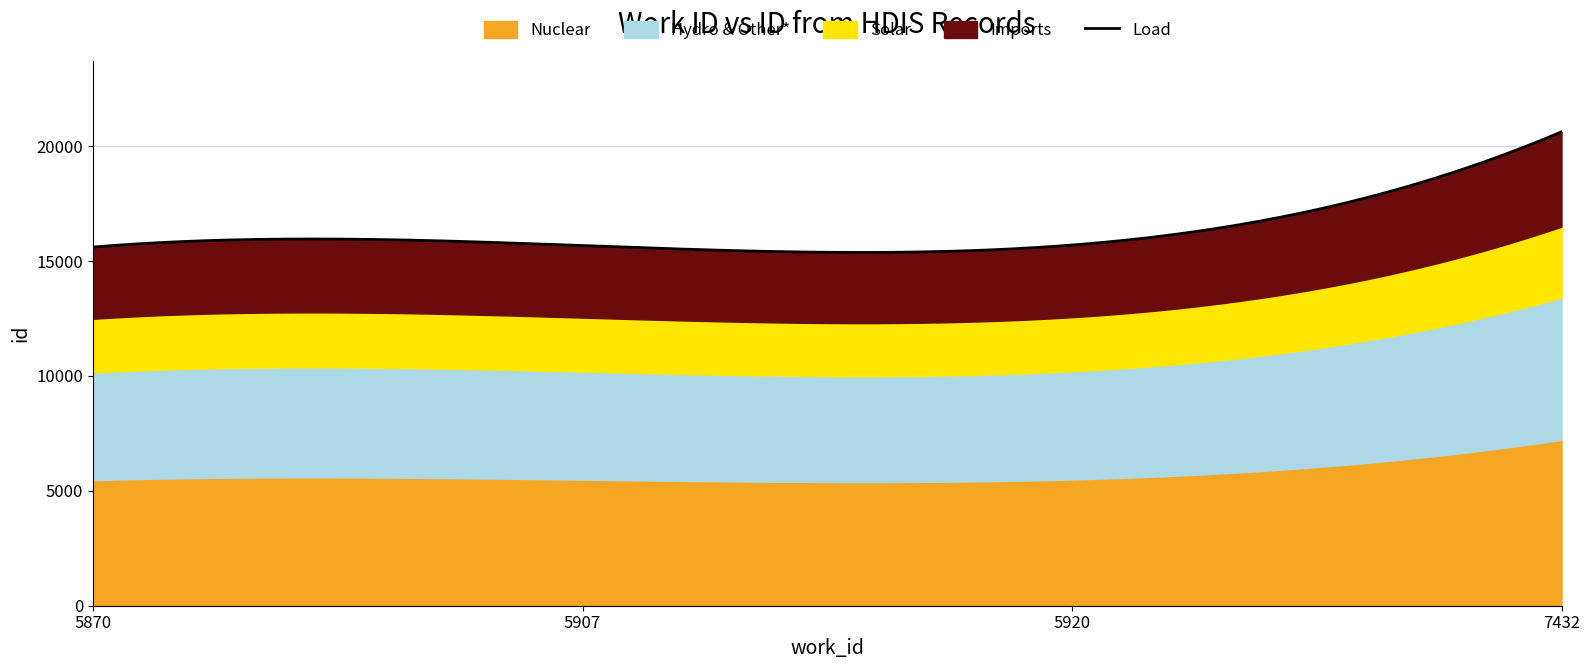

How many values are below 15697?

2